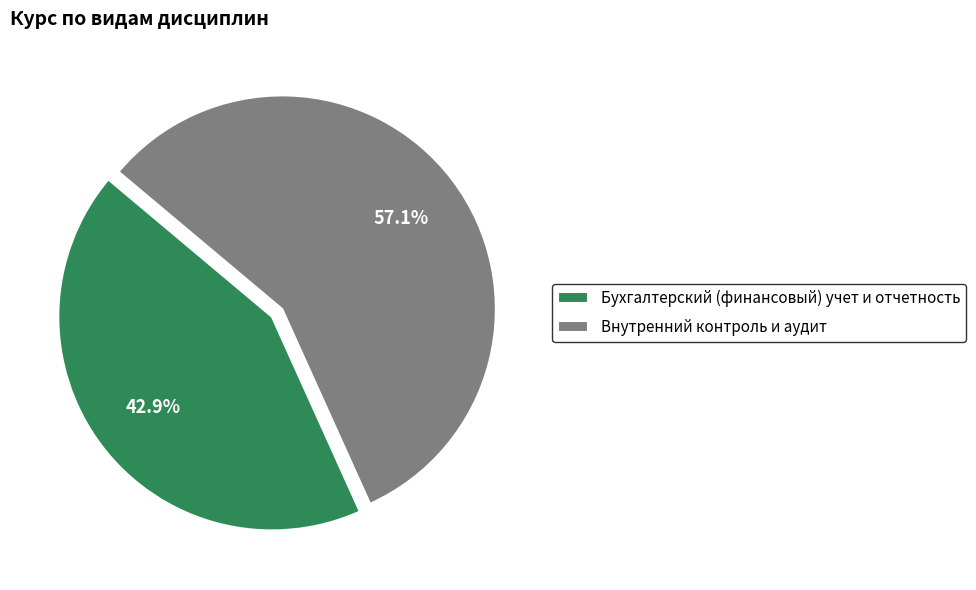

Combined, do Бухгалтерский (финансовый) учет и отчетность and Внутренний контроль и аудит account for over 50%?

Yes